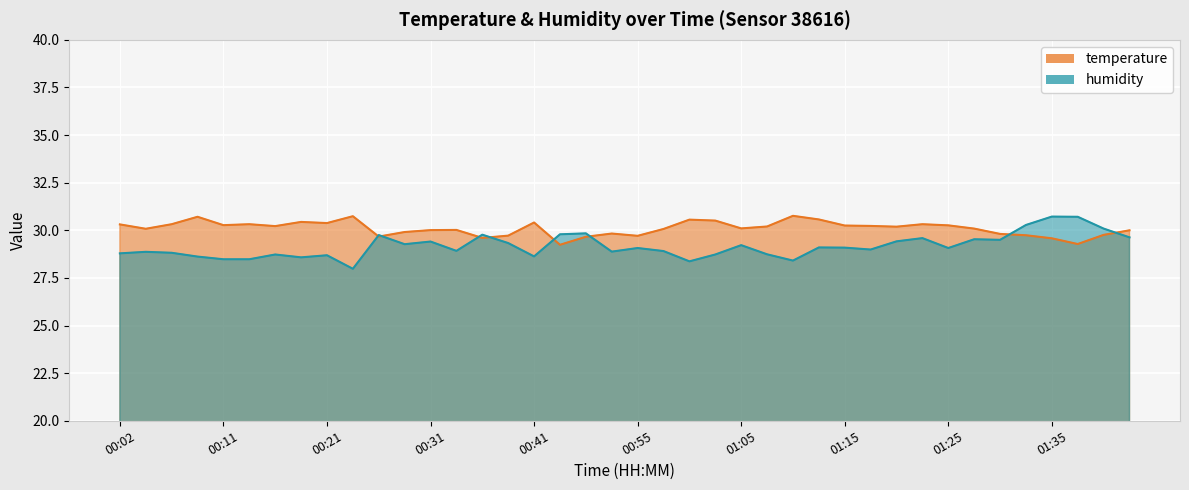

True or false: humidity has a value of 29.5 at 01:30.

True